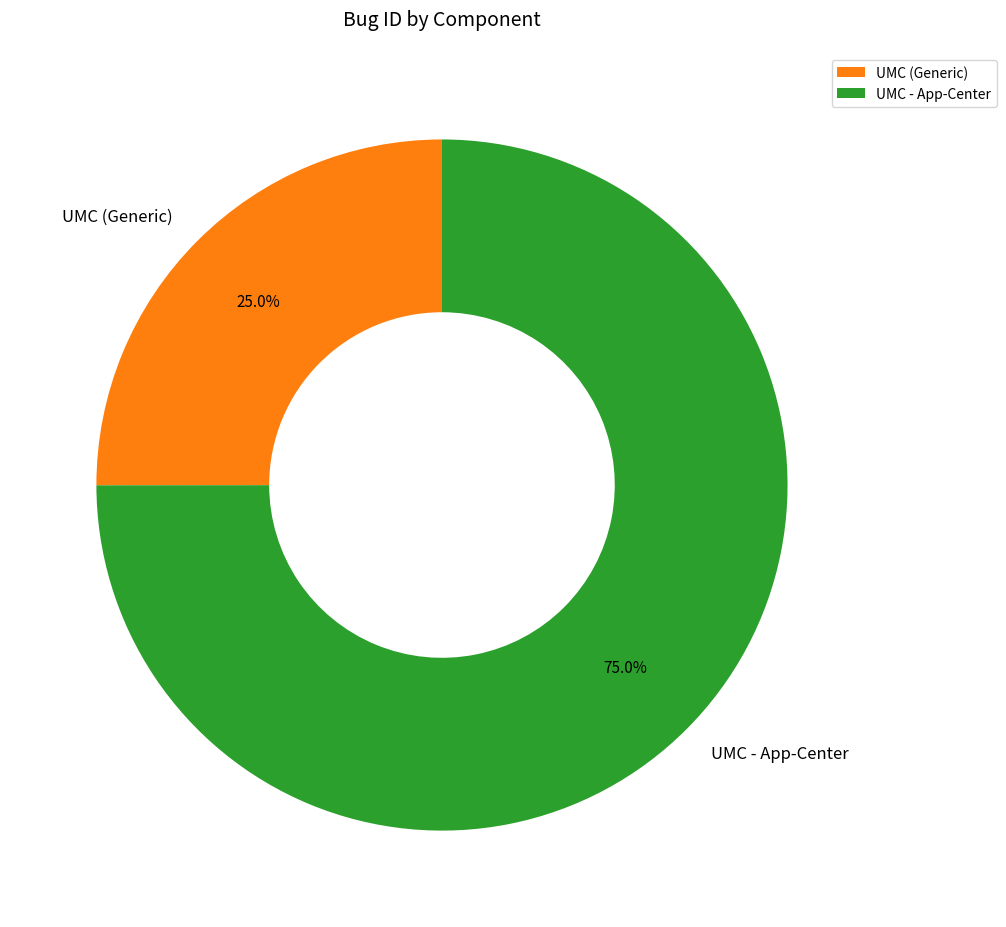

Which category accounts for the majority?

UMC - App-Center